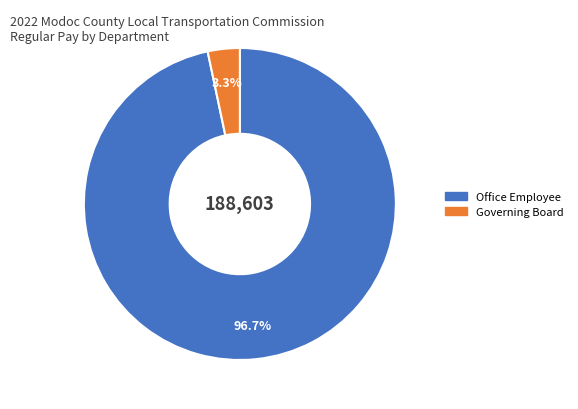

To the nearest percent, what is the average slice percentage?

50%